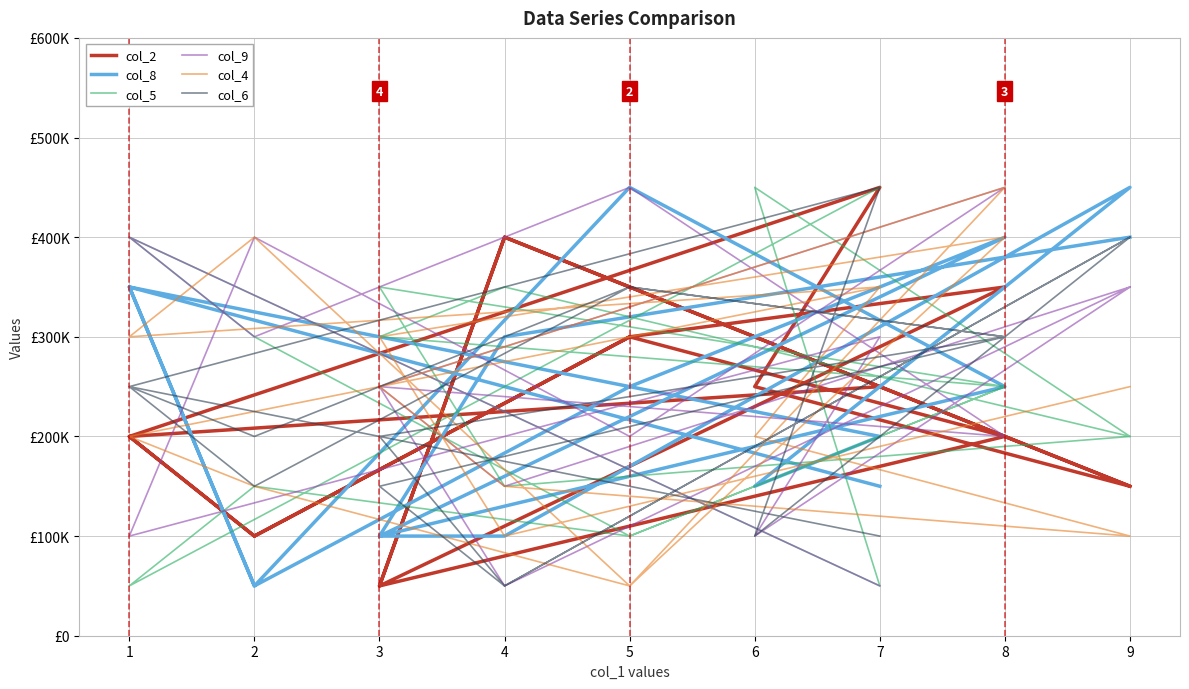

What is the difference between the second highest and minimum values in the col_2 series?

350000